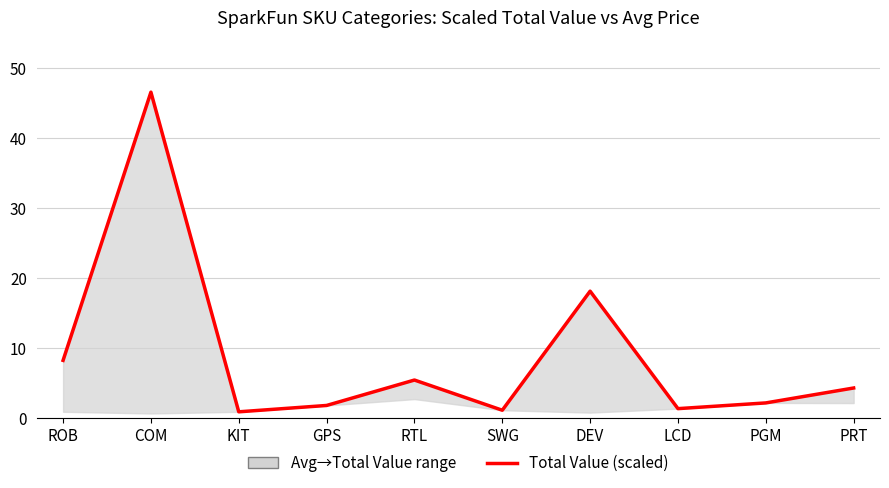

True or false: the data has more than 2 interior local peaks.

True